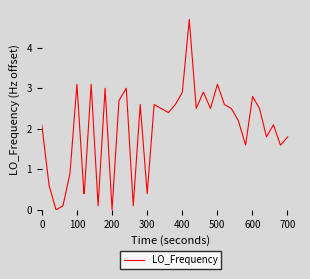

How many interior local valleys (lower than both neighbors) does the data have?

10